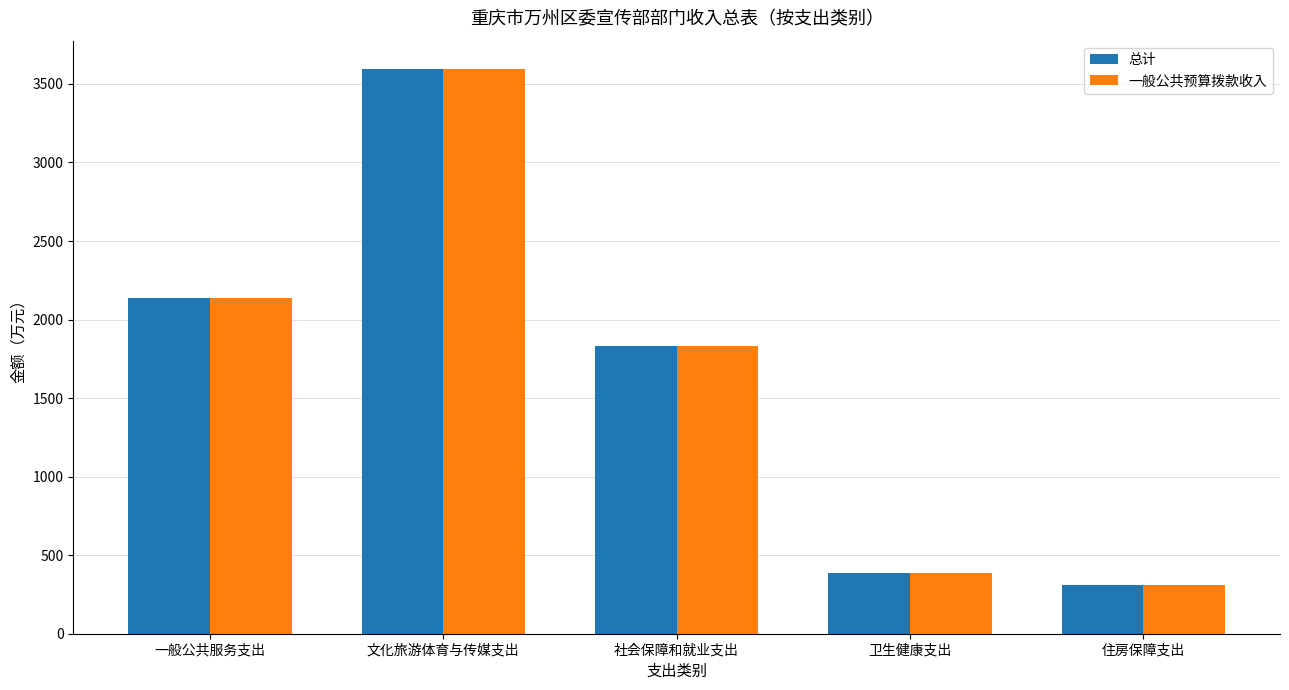

True or false: 一般公共预算拨款收入 has a value of 3199.8 at 一般公共服务支出.

False